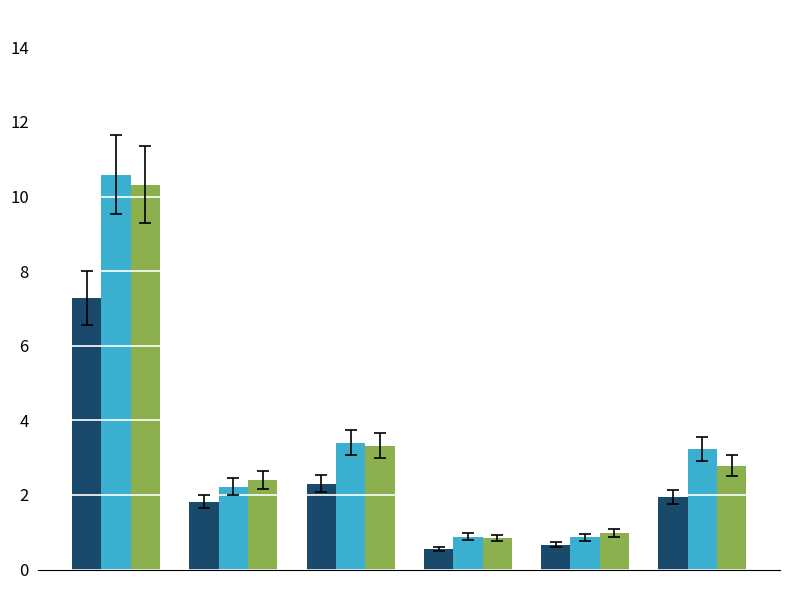

What is the greatest value displayed?

10.6